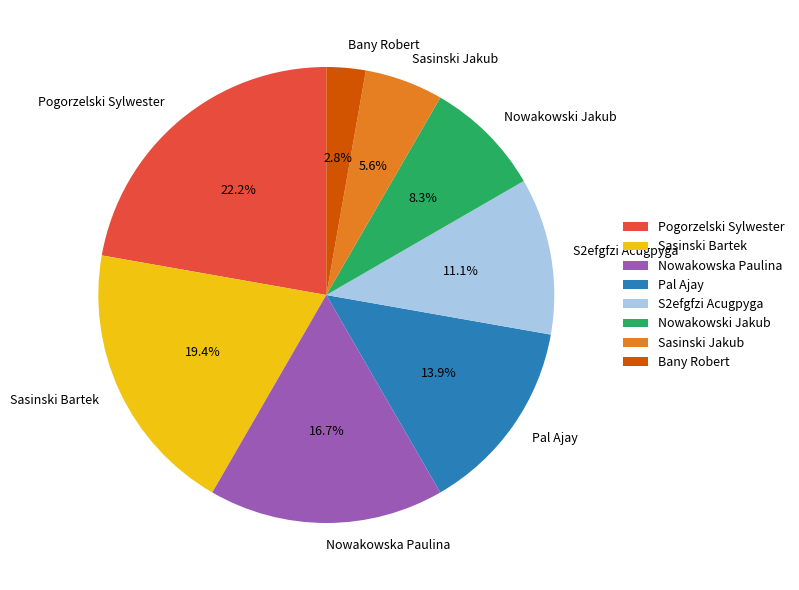

The Bany Robert slice represents 3% of the pie. True or false?

True